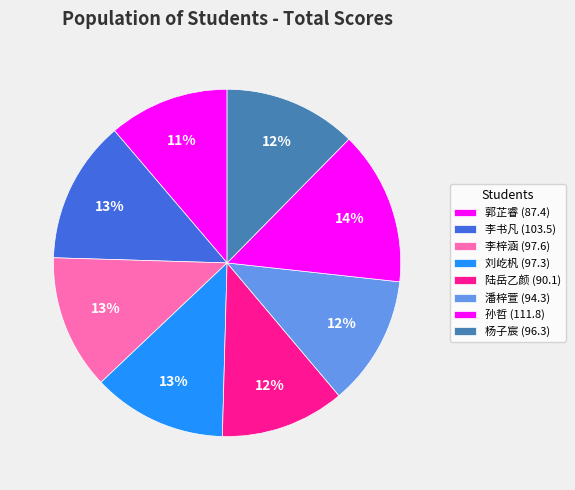

Count the number of slices in the pie.

8